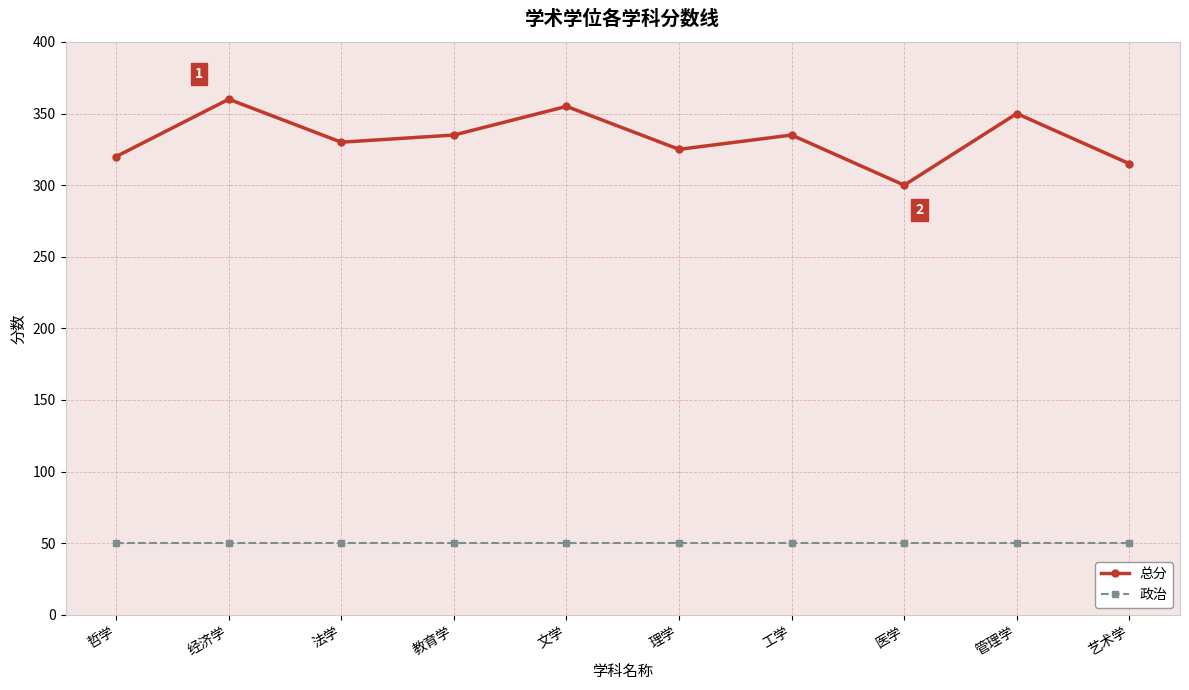

True or false: 政治 and 总分 intersect in this chart.

False